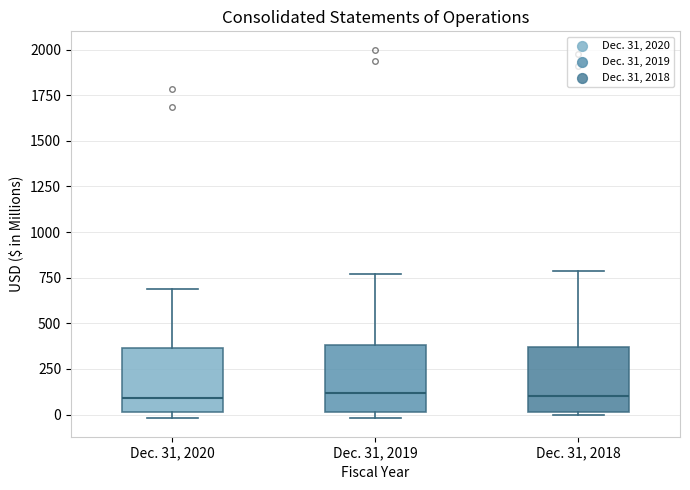

Reading left to right, transcribe this box plot: for each box, give where its median line is, the range the box spans, and where its two whiskers end, as read against the y-axis. The values are not printed on the chart, so give them approximately, as read against the axis.

Dec. 31, 2020: median 100, box 0 to 350, whiskers 0 (just below the box's lower edge) to 700
Dec. 31, 2019: median 100, box 0 to 400, whiskers 0 (just below the box's lower edge) to 750
Dec. 31, 2018: median 100, box 0 to 350, whiskers 0 to 800